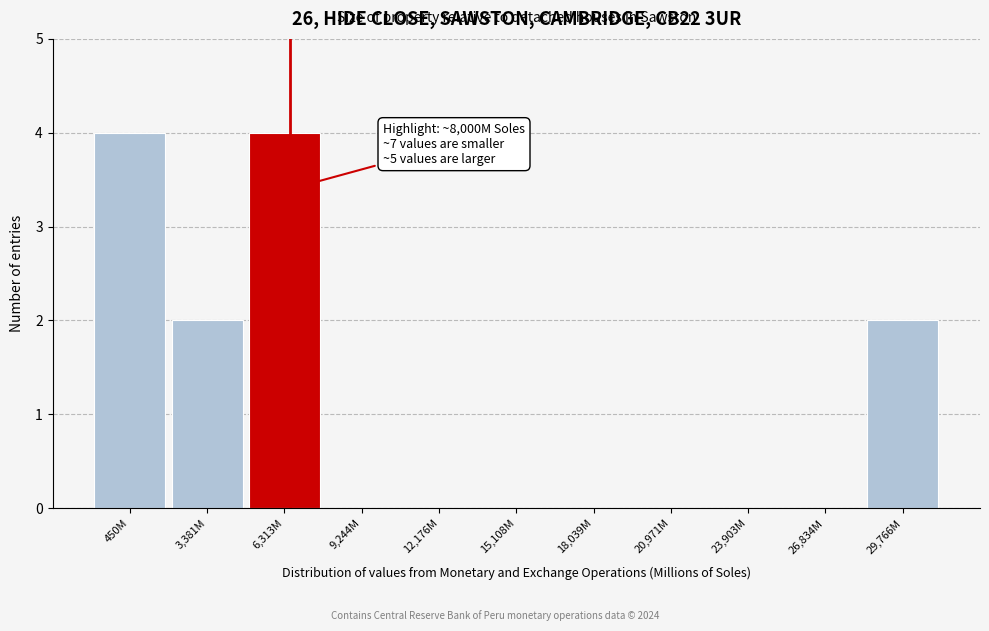

Reading right to left, list all the values displayed in this chart.

29,766M=2	26,834M=0	23,903M=0	20,971M=0	18,039M=0	15,108M=0	12,176M=0	9,244M=0	6,313M=4	3,381M=2	450M=4